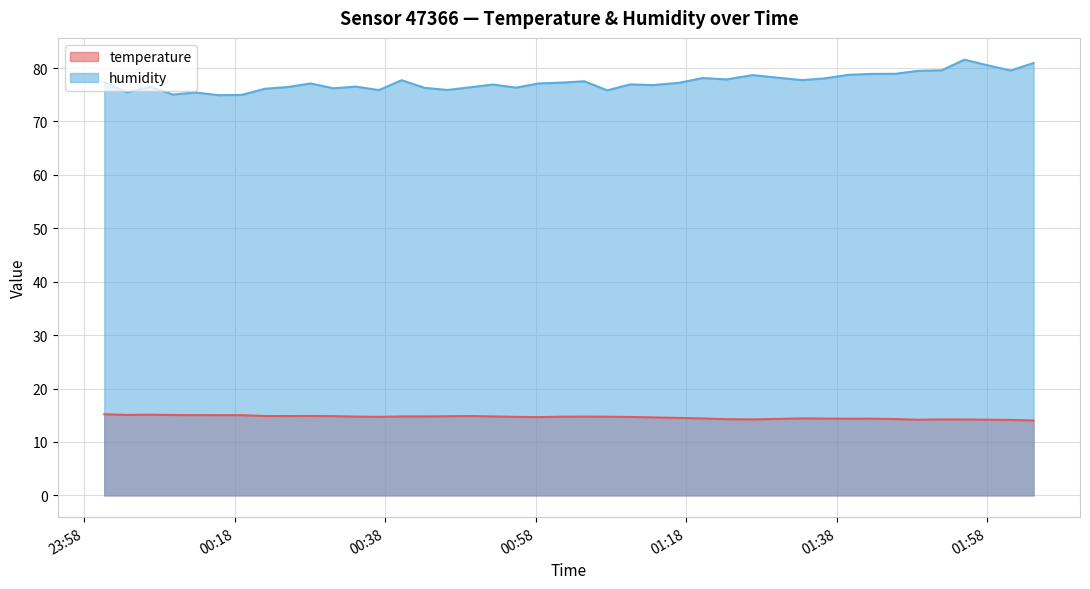

What is the spread (max minus min) of values at 2023-06-24T00:31:07?

61.4